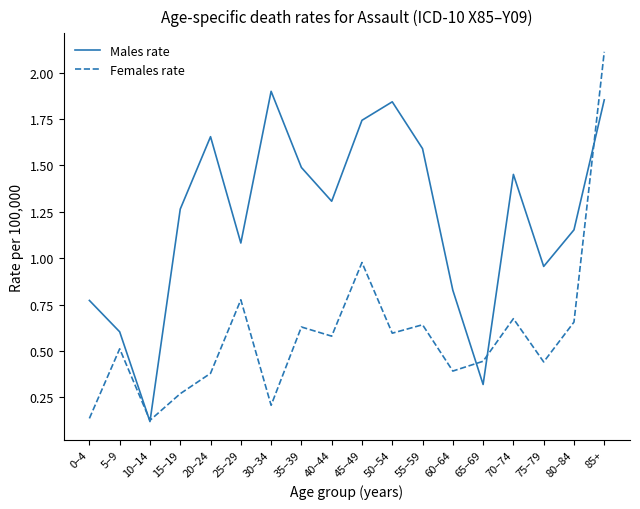

What position from the left is 50–54?

11